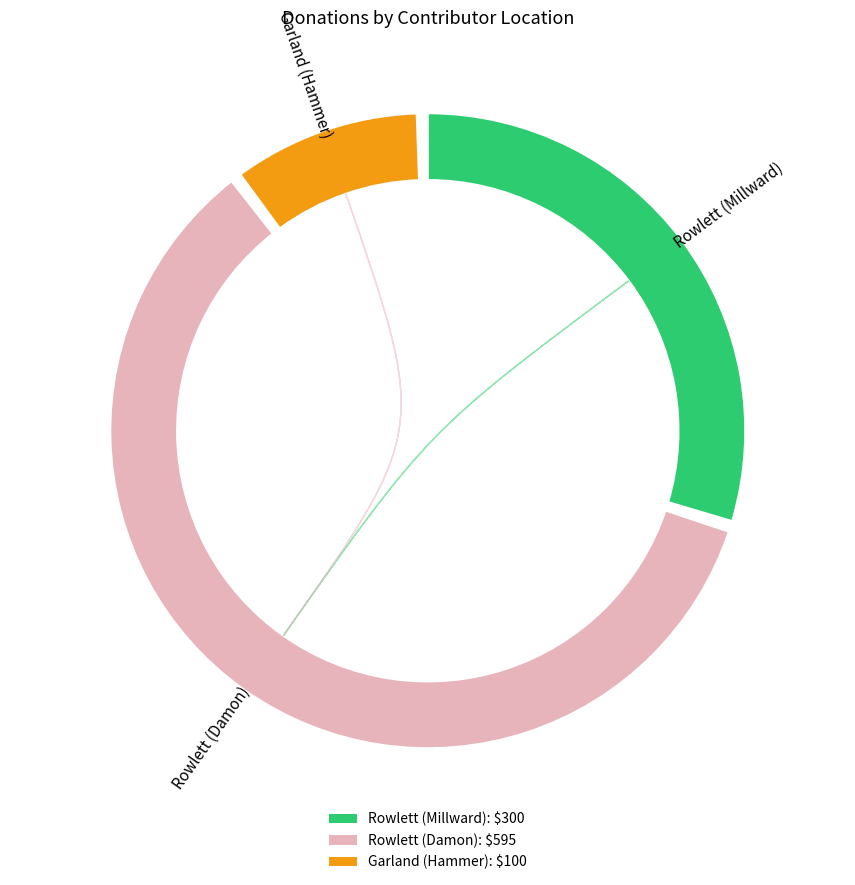

To the nearest percent, what portion does Rowlett (Damon) represent?

60%